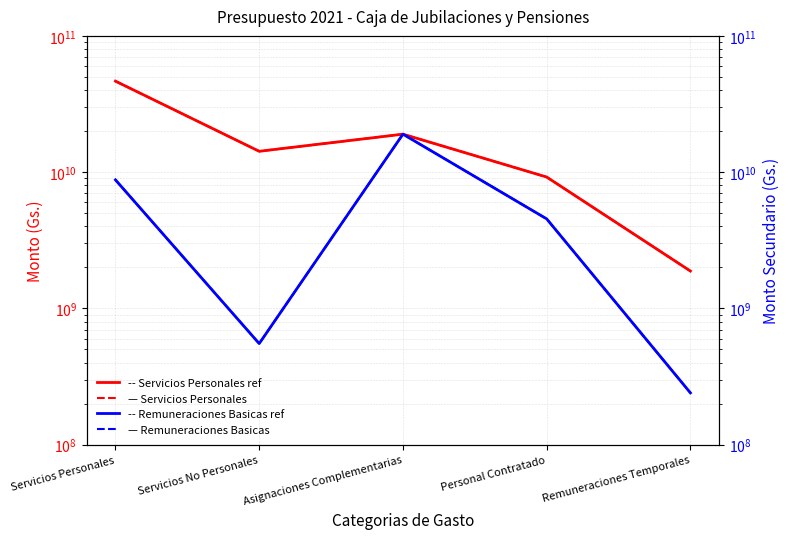

Does the chart display data point markers on the line(s)?

No